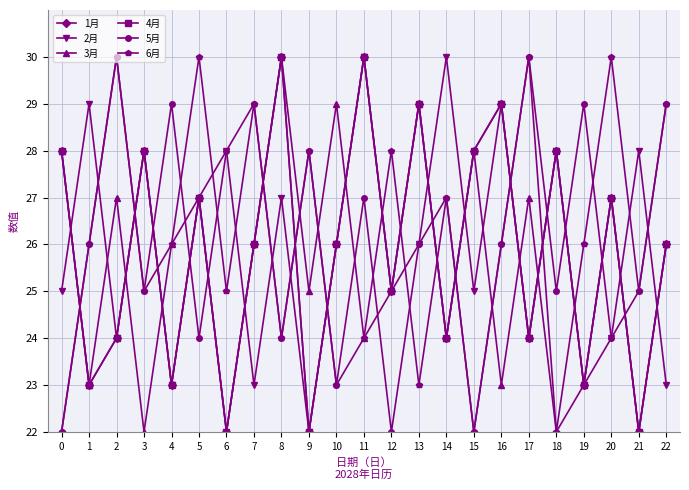

The value of 3月 at 1 is 23. True or false?

True